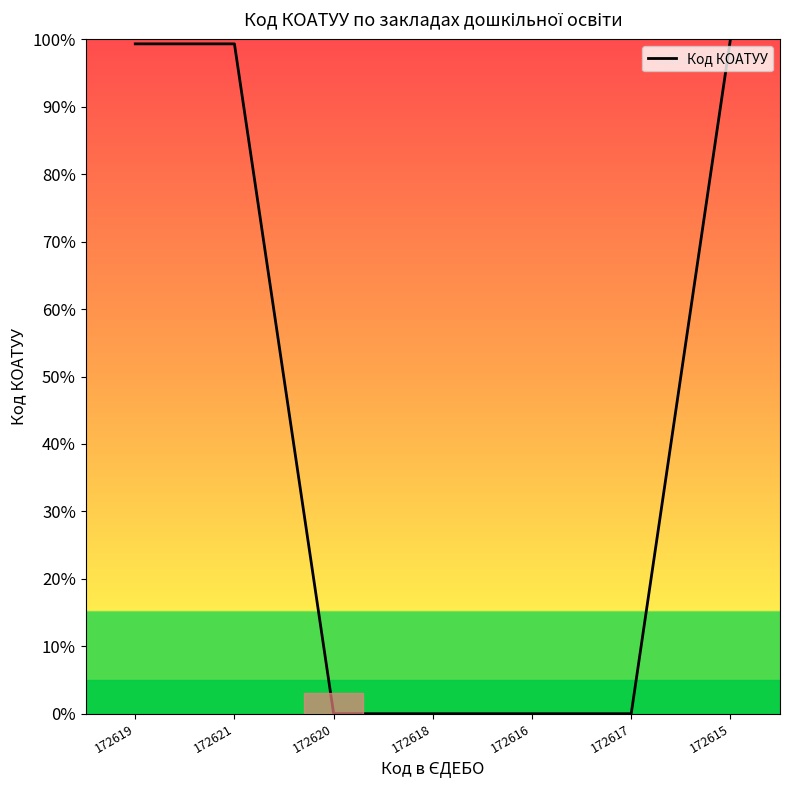

What position from the left is 172616?

5